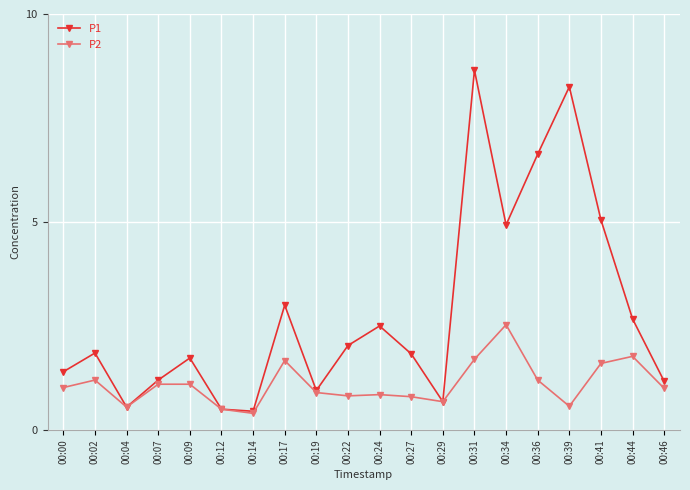

Is it true that P1 equals 2.1 at 00:07?

False